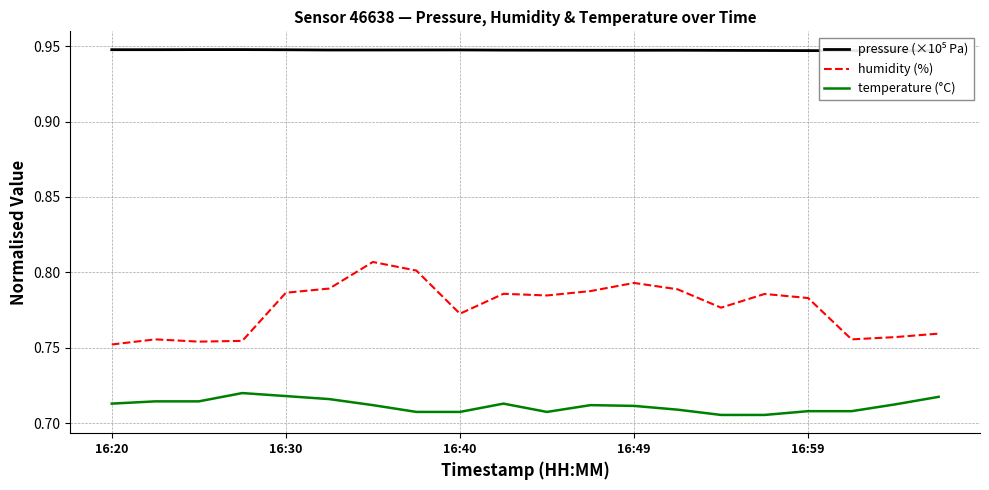

The humidity (%) series shows 0.8 at 14. True or false?

True